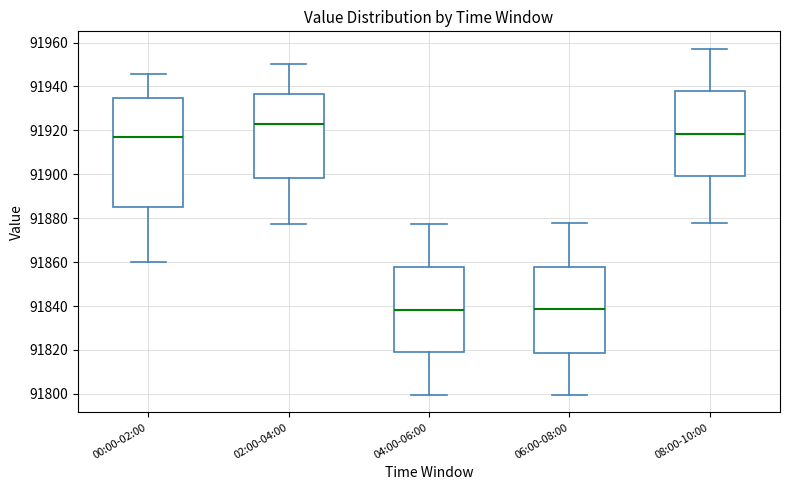

Reading left to right, read every box against the y-axis: the position of its median line, the range the box covers, and the ends of its whiskers. The values are not printed on the chart, so give them approximately, as read against the axis.

00:00-02:00: median 91918, box 91886 to 91934, whiskers 91860 to 91946
02:00-04:00: median 91924, box 91898 to 91936, whiskers 91878 to 91950
04:00-06:00: median 91838, box 91818 to 91858, whiskers 91800 to 91878
06:00-08:00: median 91838, box 91818 to 91858, whiskers 91800 to 91878
08:00-10:00: median 91918, box 91898 to 91938, whiskers 91878 to 91958